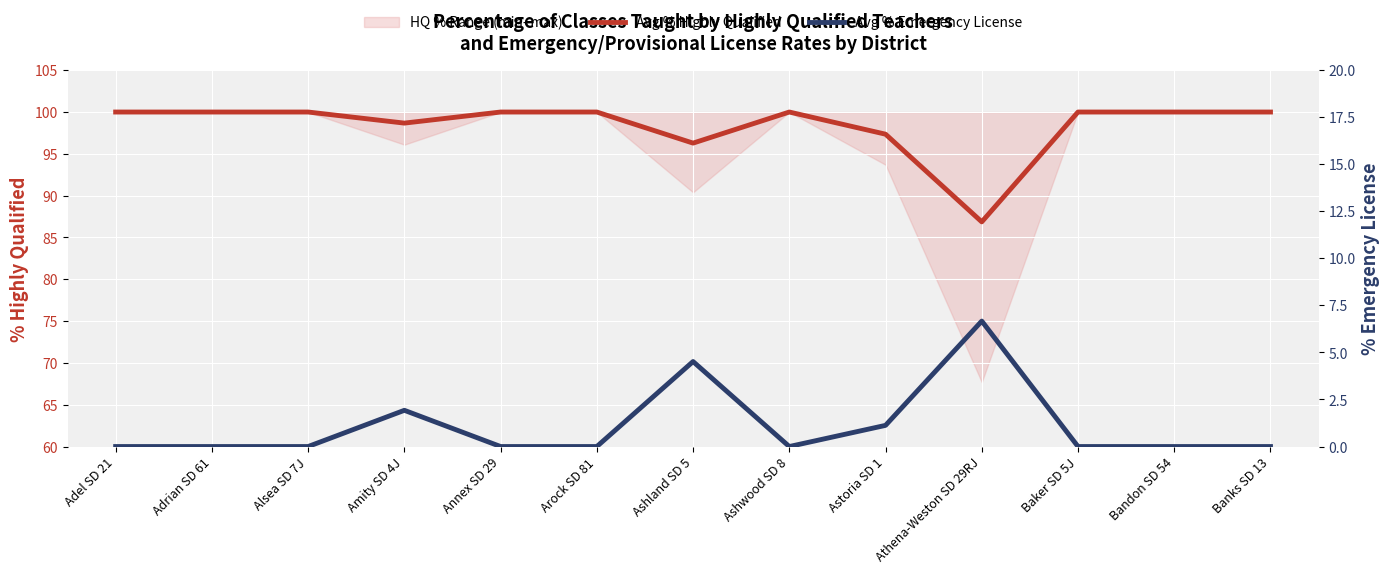

Count the number of categories in the chart.

13